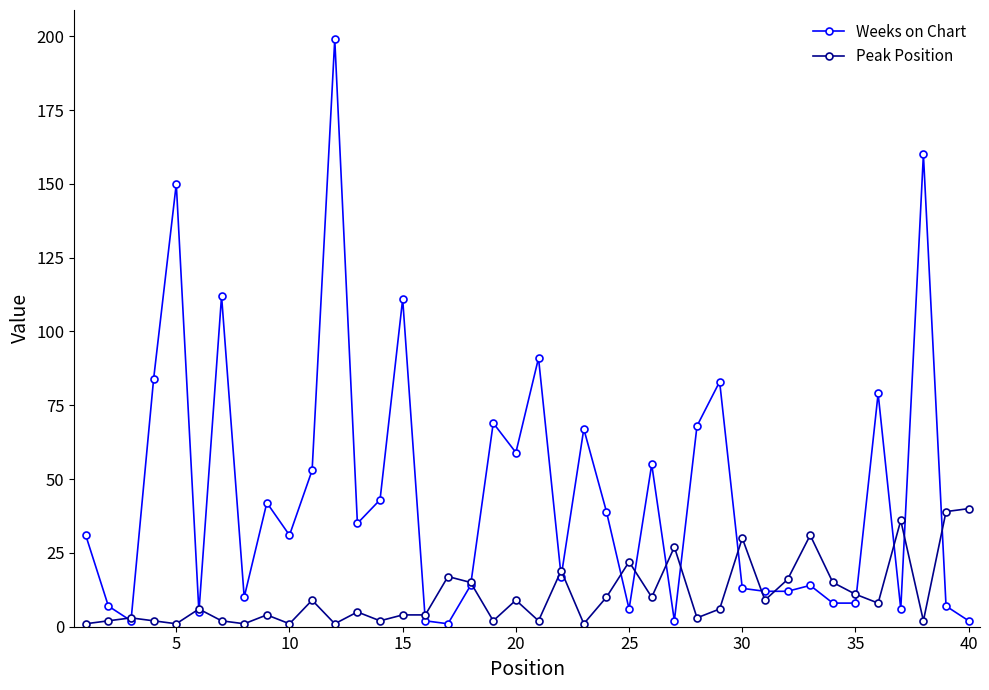

List the series in order of their overall mean, lowest first.

Peak Position, Weeks on Chart